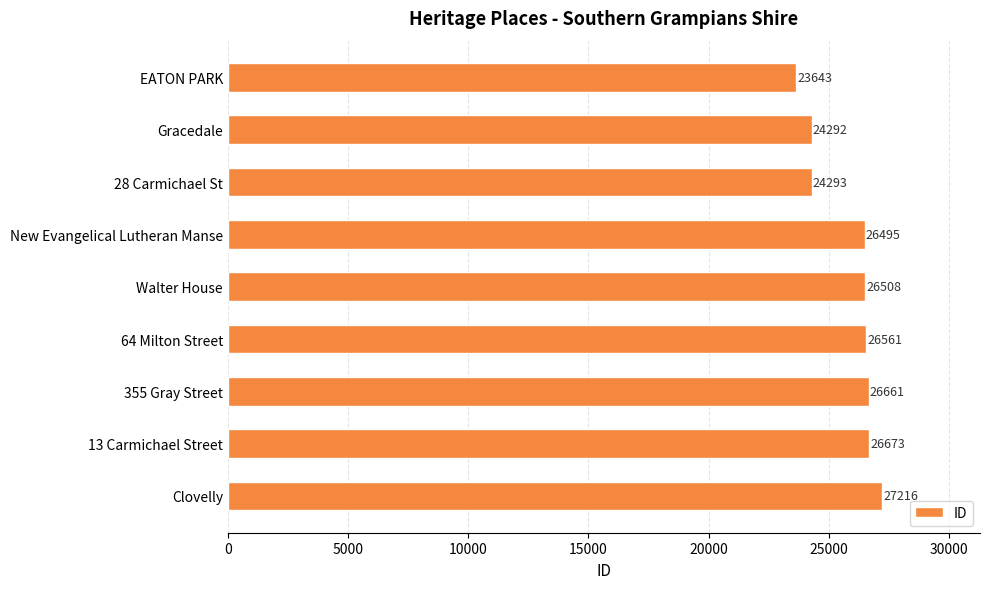

What is the difference between the maximum and minimum values?

3573